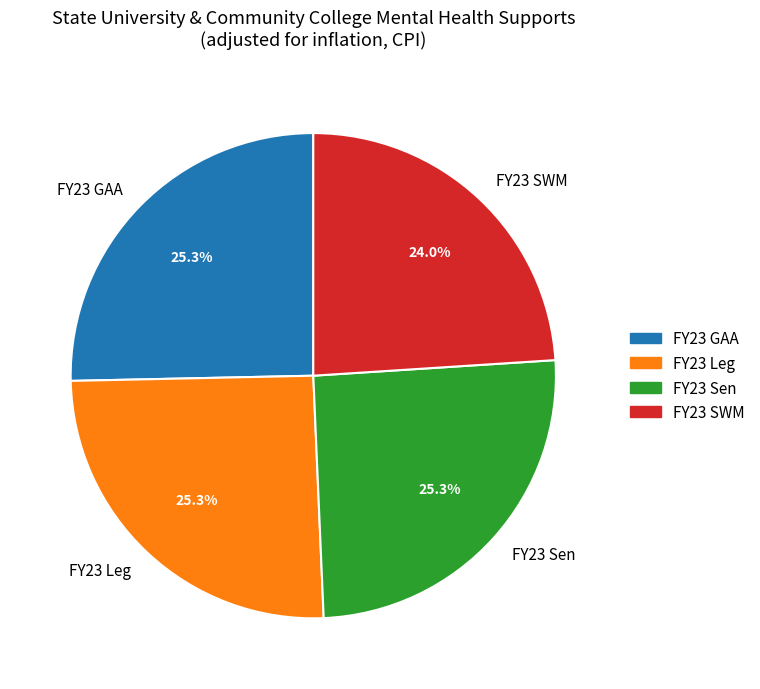

What percentage is the FY23 SWM slice, to the nearest percent?

24%